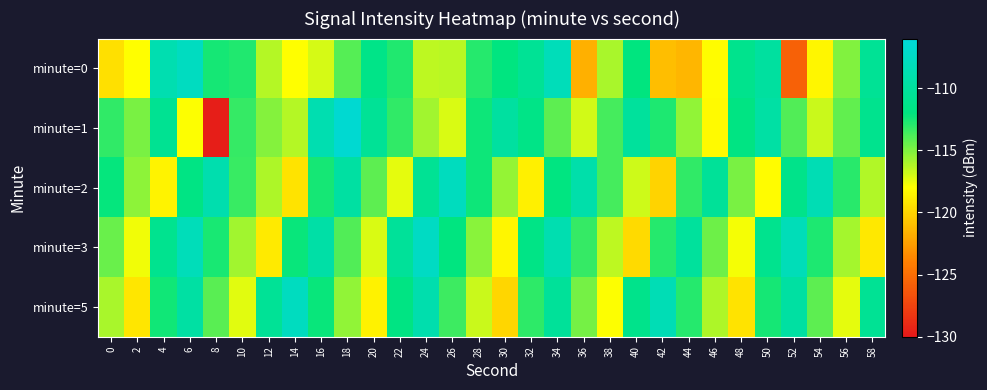

Reading left to right, list all the values displayed in this chart.

minute=0: 0=-119.5	2=-118.0	4=-108.8	6=-107.6	8=-112.5	10=-112.8	12=-116.3	14=-118.1	16=-117.0	18=-114.0	20=-111.4	22=-112.8	24=-116.4	26=-116.4	28=-112.9	30=-112.0	32=-110.6	34=-108.1	36=-121.7	38=-116.0	40=-112.0	42=-121.0	44=-121.4	46=-118.1	48=-111.2	50=-109.9	52=-125.7	54=-118.4	56=-115.0	58=-110.6
minute=1: 0=-113.1	2=-114.9	4=-110.7	6=-117.9	8=-129.7	10=-113.3	12=-115.2	14=-116.3	16=-108.8	18=-106.5	20=-110.5	22=-113.2	24=-115.8	26=-117.1	28=-112.3	30=-109.8	32=-111.5	34=-114.2	36=-116.9	38=-113.6	40=-110.1	42=-112.7	44=-115.4	46=-118.2	48=-111.8	50=-109.5	52=-113.9	54=-116.7	56=-114.3	58=-111.0
minute=2: 0=-112.1	2=-115.3	4=-118.5	6=-111.7	8=-108.9	10=-113.4	12=-116.1	14=-119.3	16=-112.5	18=-109.7	20=-114.2	22=-117.4	24=-110.6	26=-107.8	28=-112.3	30=-115.5	32=-118.7	34=-111.9	36=-109.1	38=-113.6	40=-116.8	42=-120.0	44=-113.2	46=-110.4	48=-114.9	50=-118.1	52=-111.3	54=-108.5	56=-113.0	58=-116.2
minute=3: 0=-114.5	2=-117.7	4=-110.9	6=-108.1	8=-112.6	10=-115.8	12=-119.0	14=-112.2	16=-109.4	18=-113.9	20=-117.1	22=-110.3	24=-107.5	26=-112.0	28=-115.2	30=-118.4	32=-111.6	34=-108.8	36=-113.3	38=-116.5	40=-119.7	42=-112.9	44=-110.1	46=-114.6	48=-117.8	50=-111.0	52=-108.2	54=-112.7	56=-115.9	58=-119.1
minute=5: 0=-116.0	2=-119.2	4=-112.4	6=-109.6	8=-114.1	10=-117.3	12=-110.5	14=-107.7	16=-112.2	18=-115.4	20=-118.6	22=-111.8	24=-109.0	26=-113.5	28=-116.7	30=-119.9	32=-113.1	34=-110.3	36=-114.8	38=-118.0	40=-111.2	42=-108.4	44=-112.9	46=-116.1	48=-119.3	50=-112.5	52=-109.7	54=-114.2	56=-117.4	58=-110.6